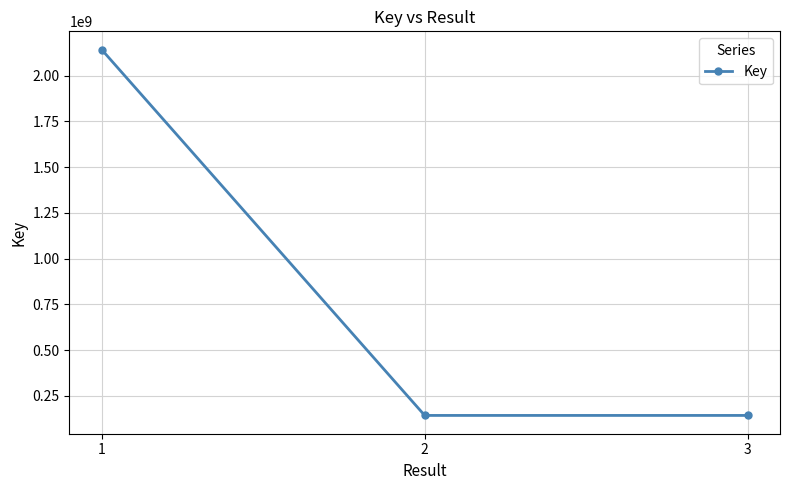

Is it true that the value at 1 is 3314328668?

False